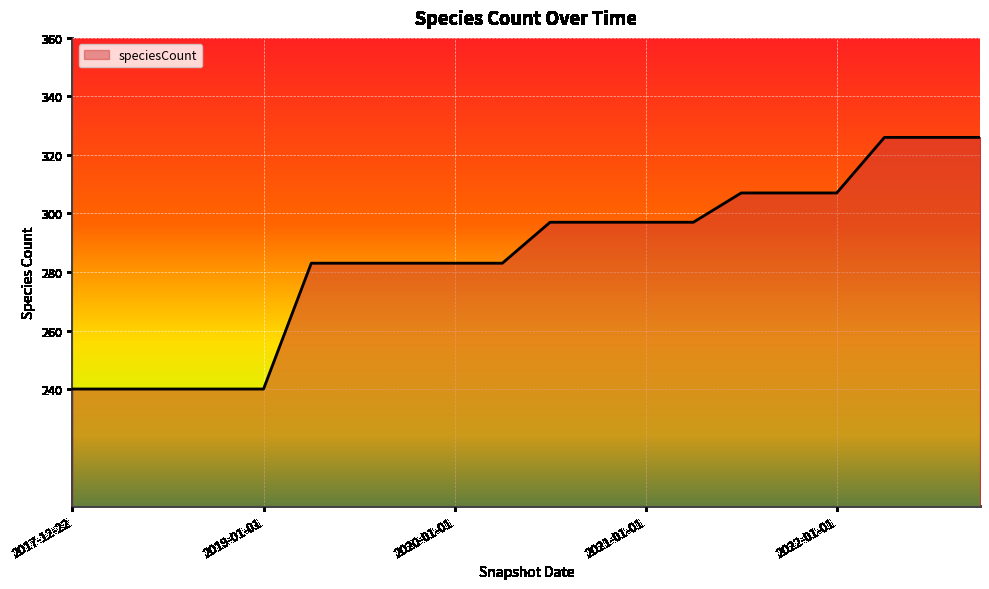

What is the maximum value shown in the chart?

326